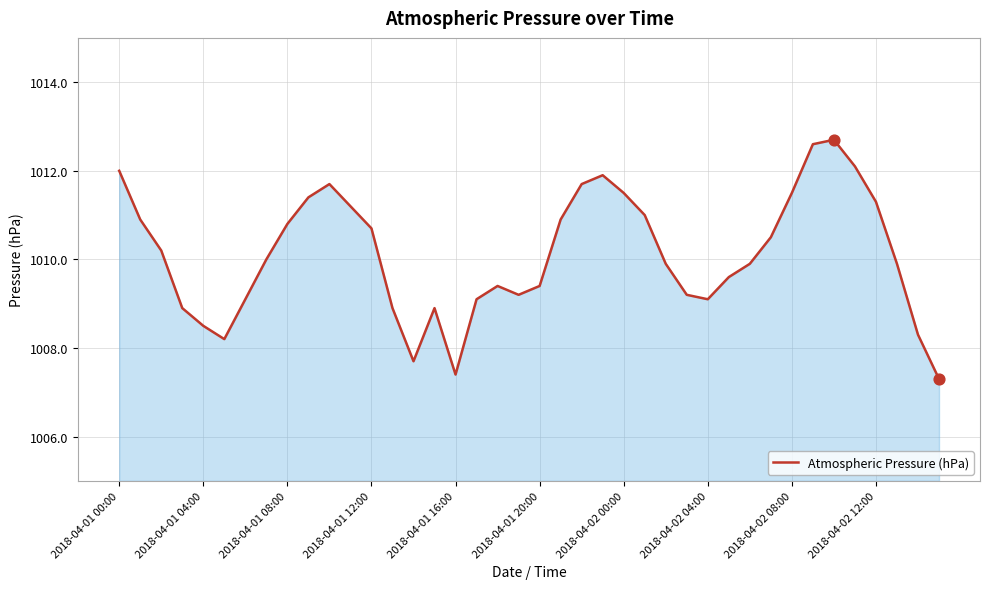

What is the greatest value displayed?

1012.7